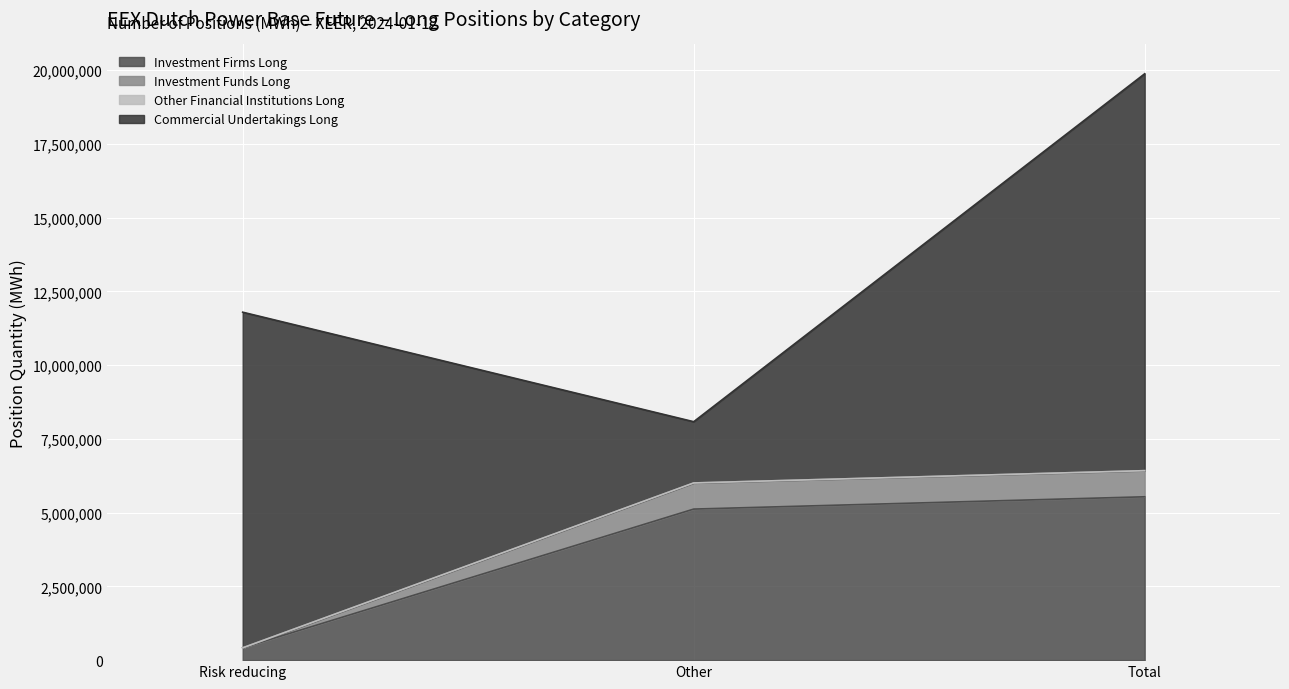

At which category is the sum across all series the highest?

Total